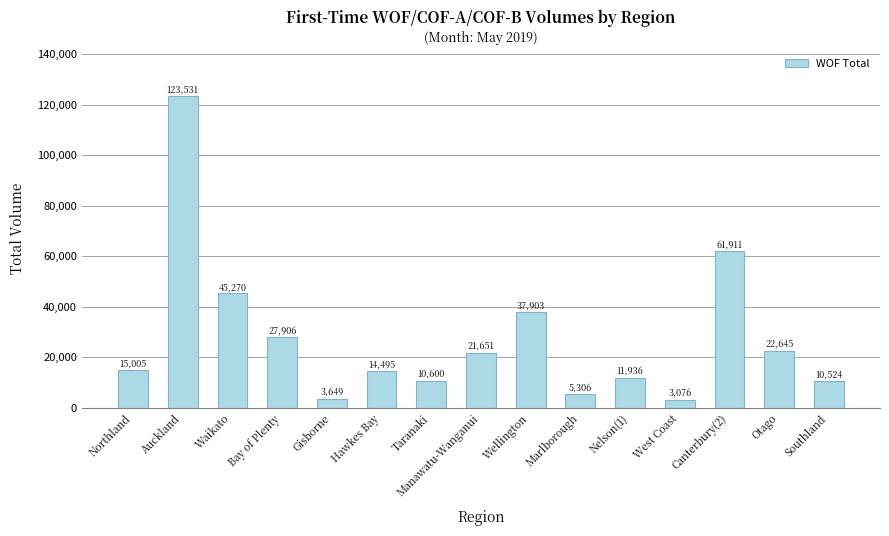

Reading left to right, transcribe all the data shown in this chart.

15005	123531	45270	27906	3649	14495	10600	21651	37903	5306	11936	3076	61911	22645	10524